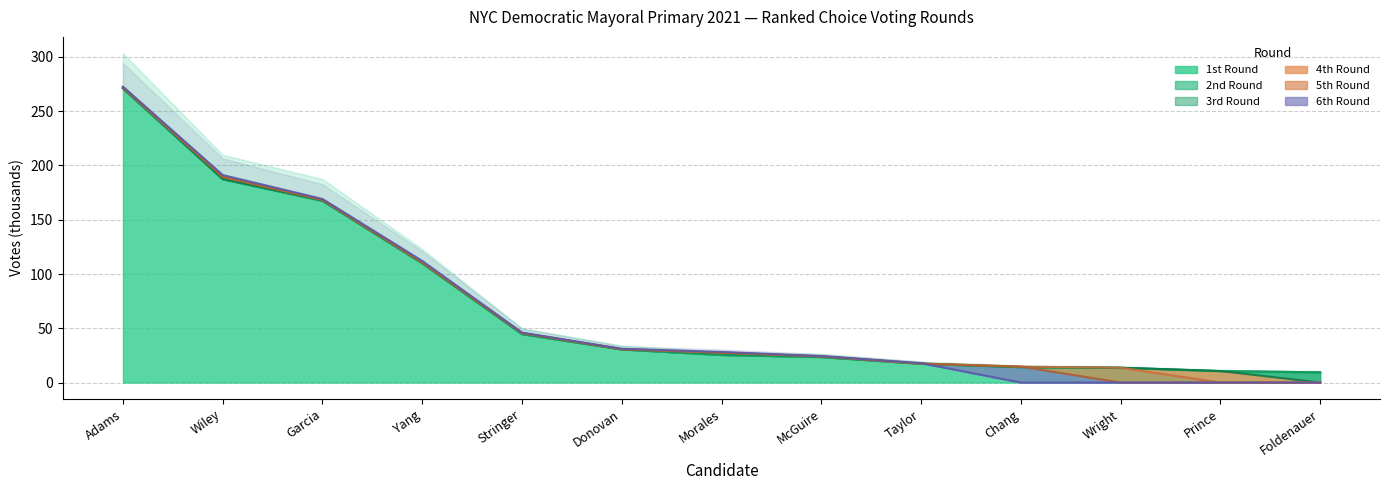

What value does the 2nd Round series have at Taylor?

17.3